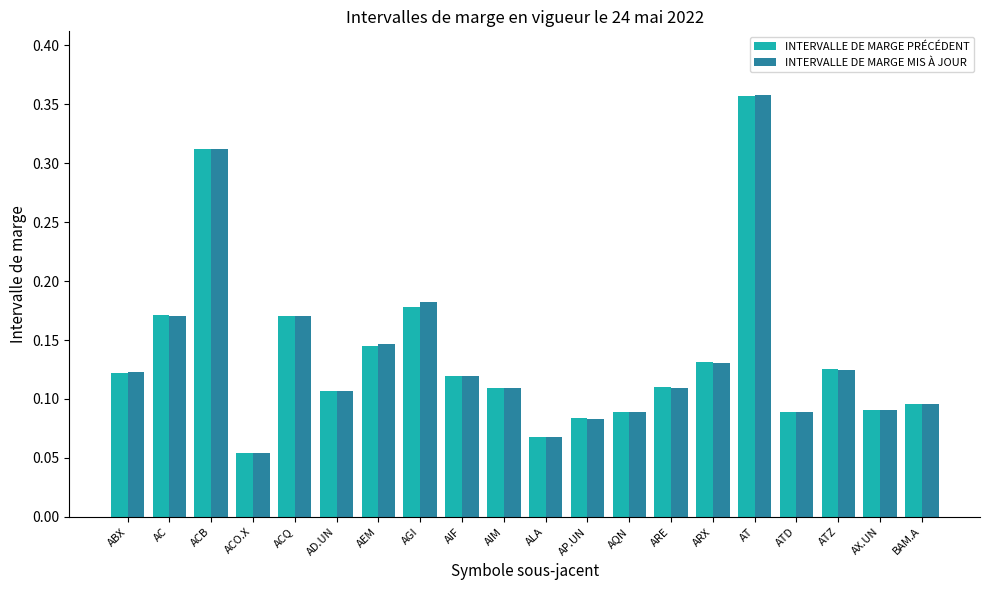

At which label does INTERVALLE DE MARGE MIS À JOUR reach its minimum?

ACO.X